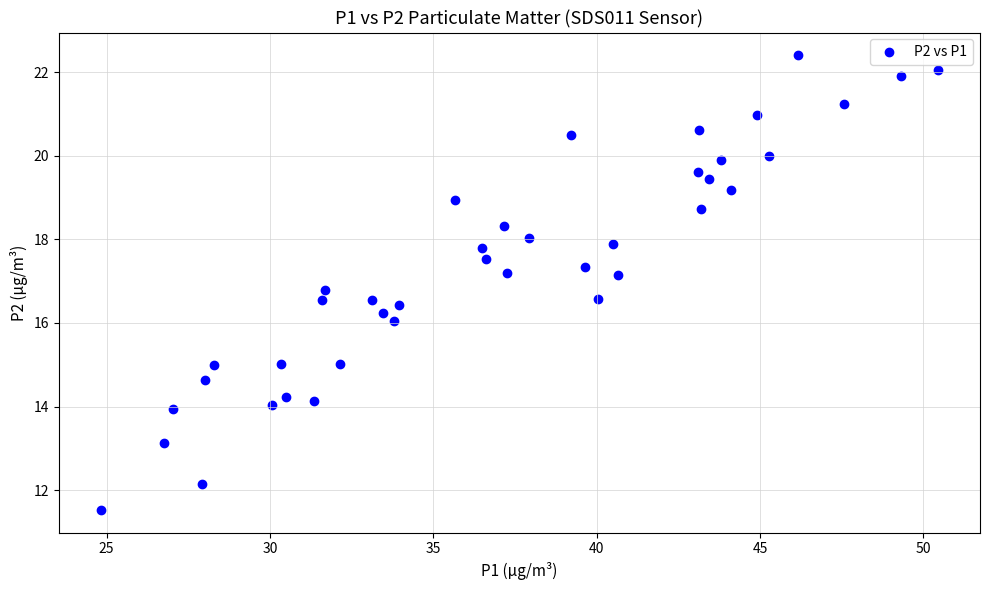

What is the range of Y values (max minus min)?

10.9